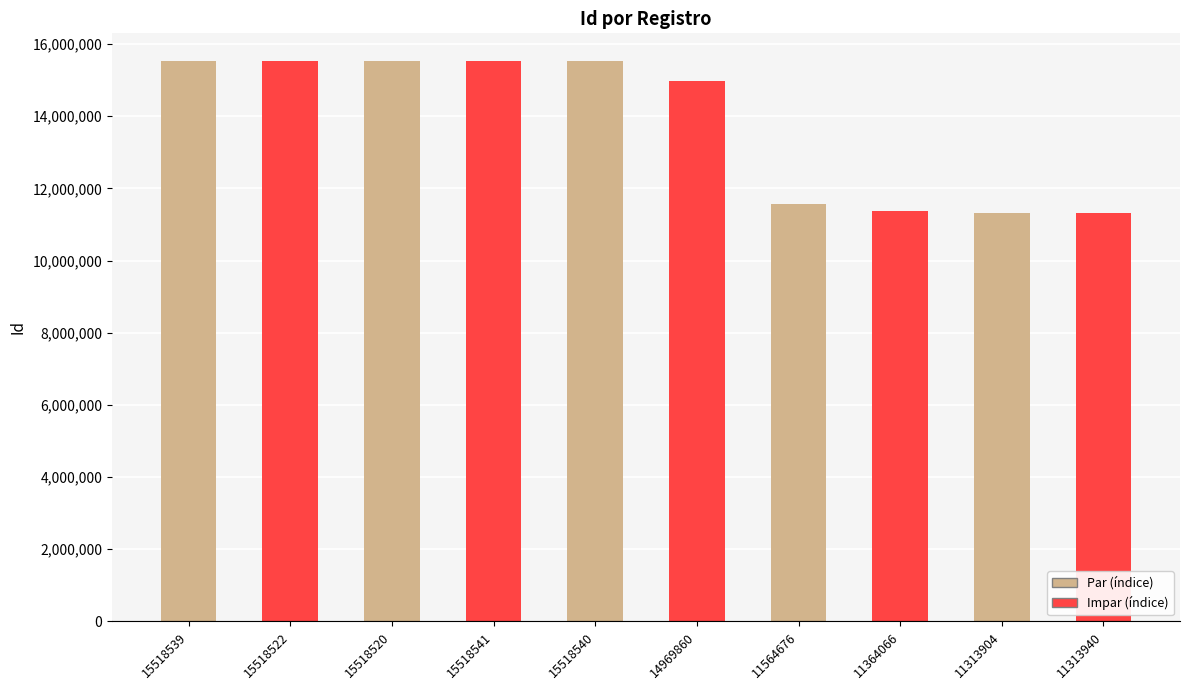

How many data points are less than 15518520?

5